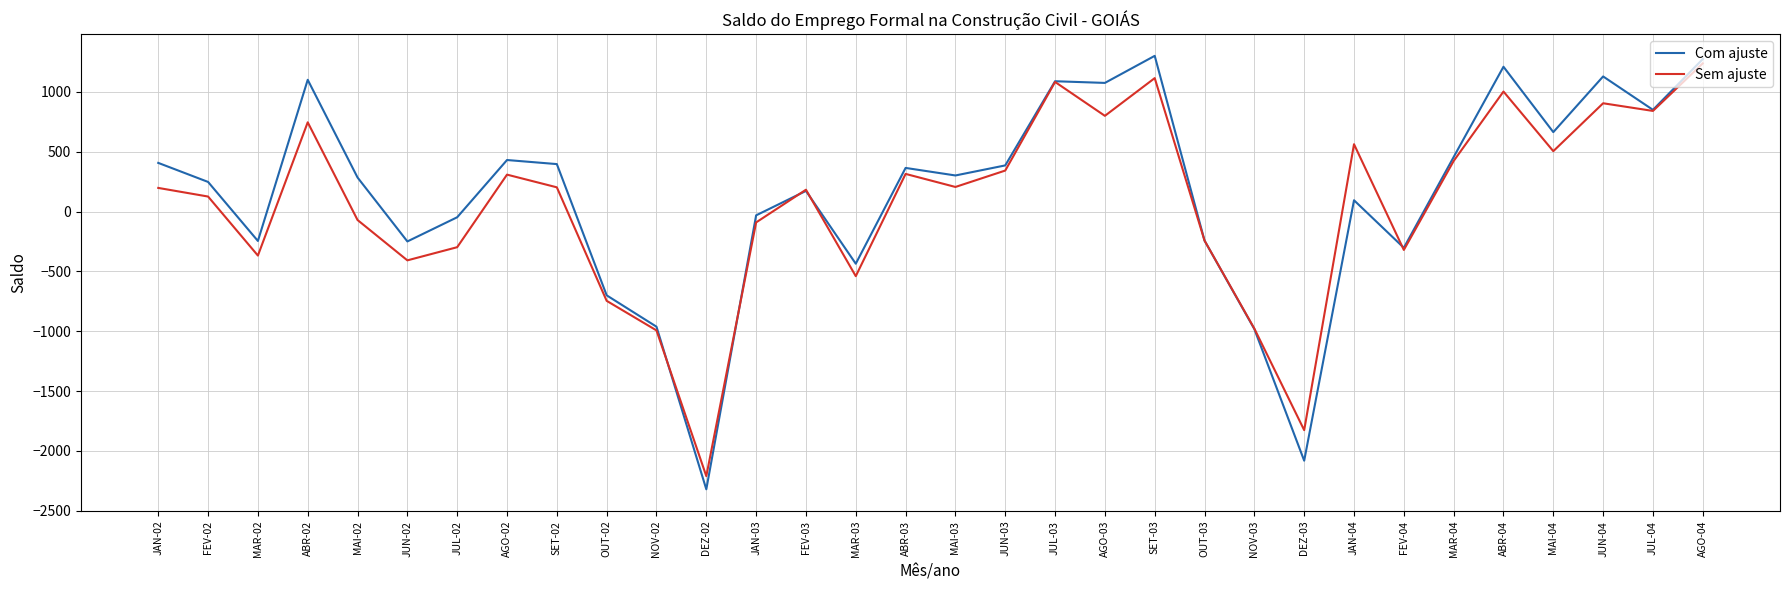

How many values in Sem ajuste are above zero?

19